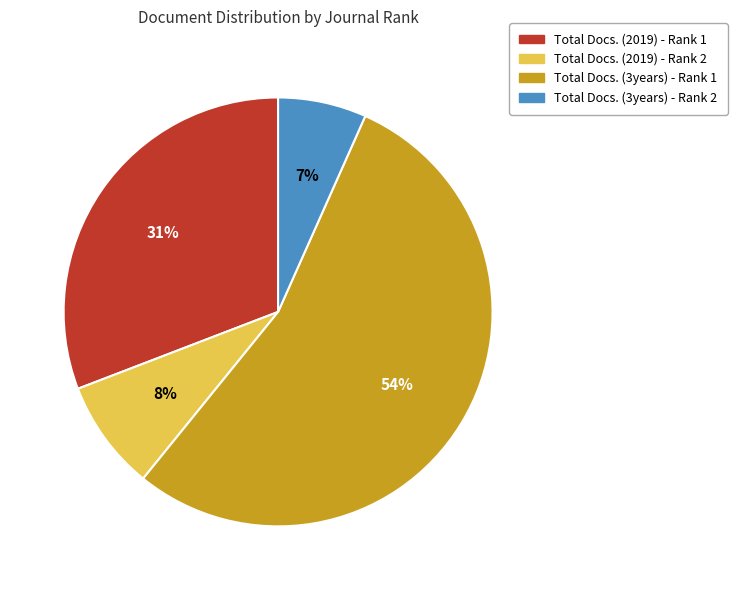

What percentage is the Total Docs. (3years) - Rank 1 slice, to the nearest percent?

54%